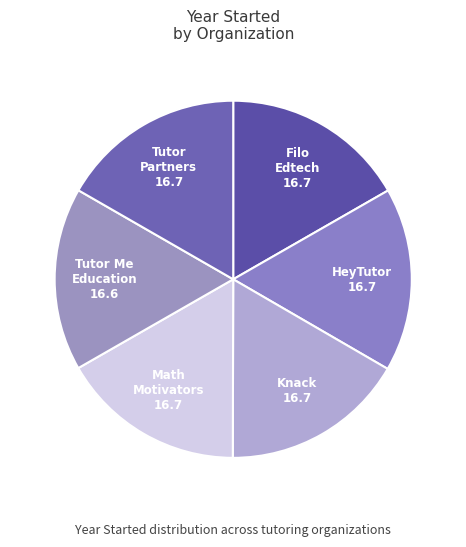

Which category has the smallest portion of the pie?

Tutor Me Education